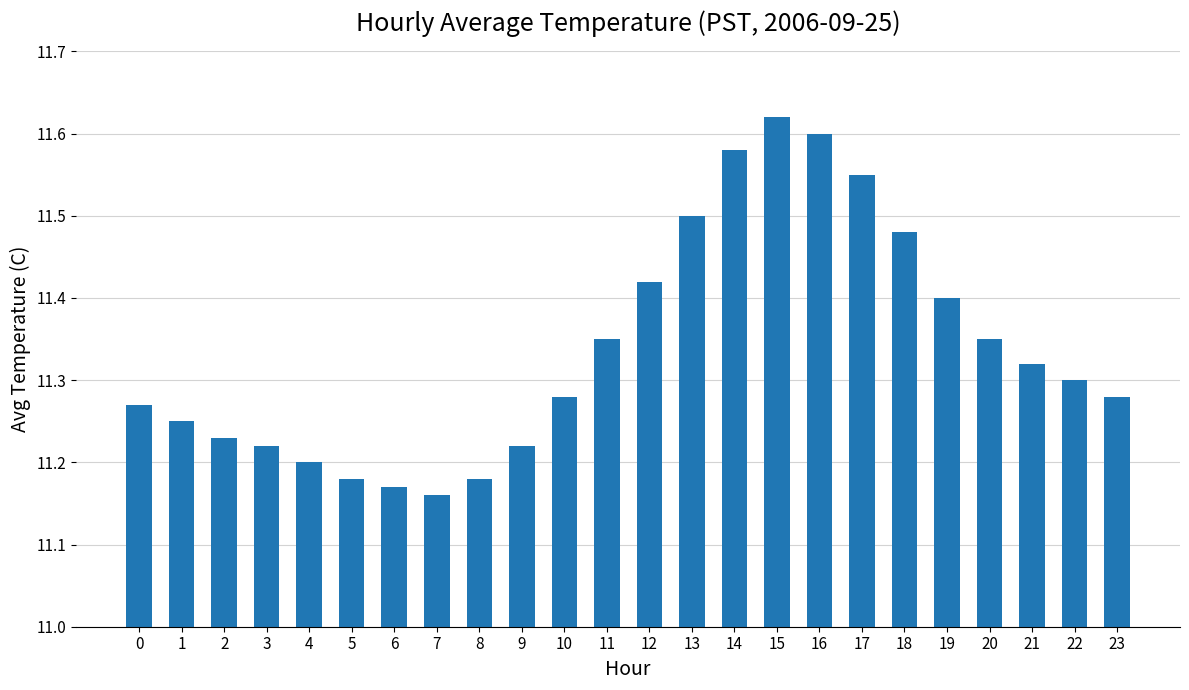

True or false: the data shows 15.6 at 7.

False